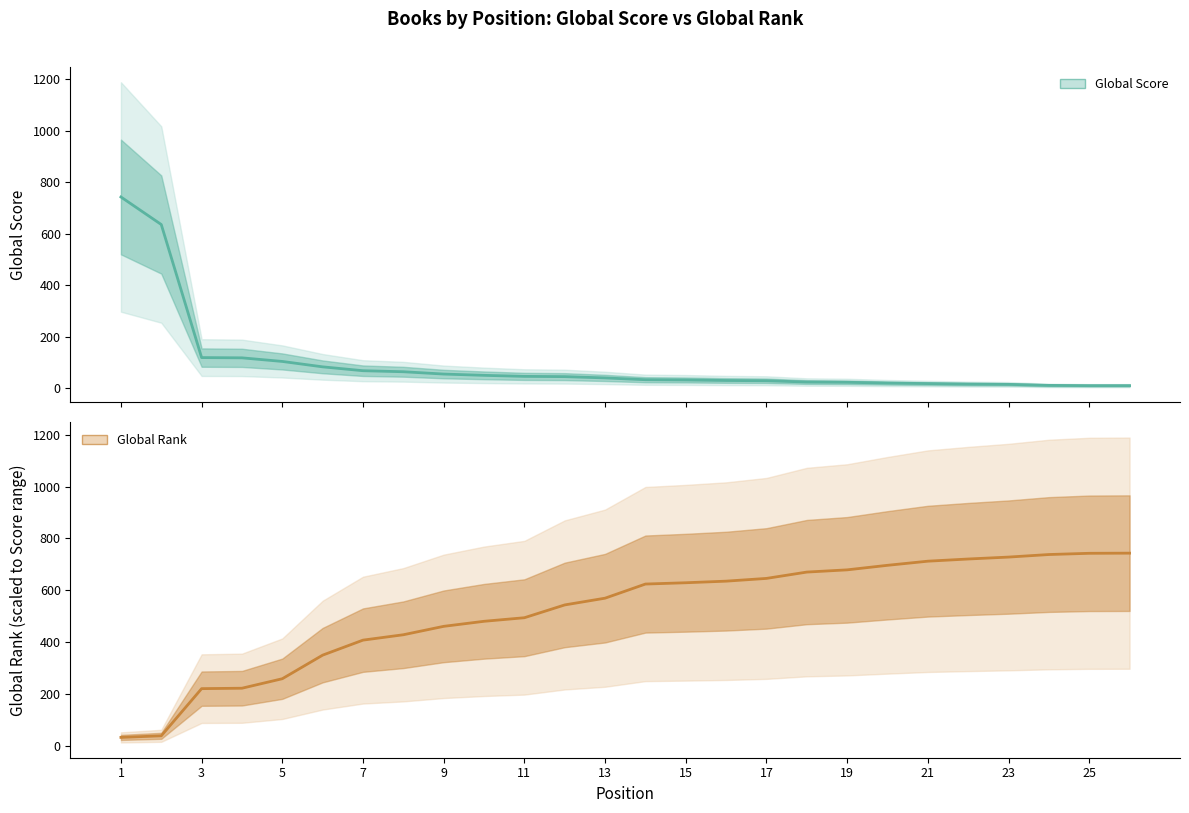

Between 22 and 25, which series saw the biggest shift?

Global Rank (scaled)